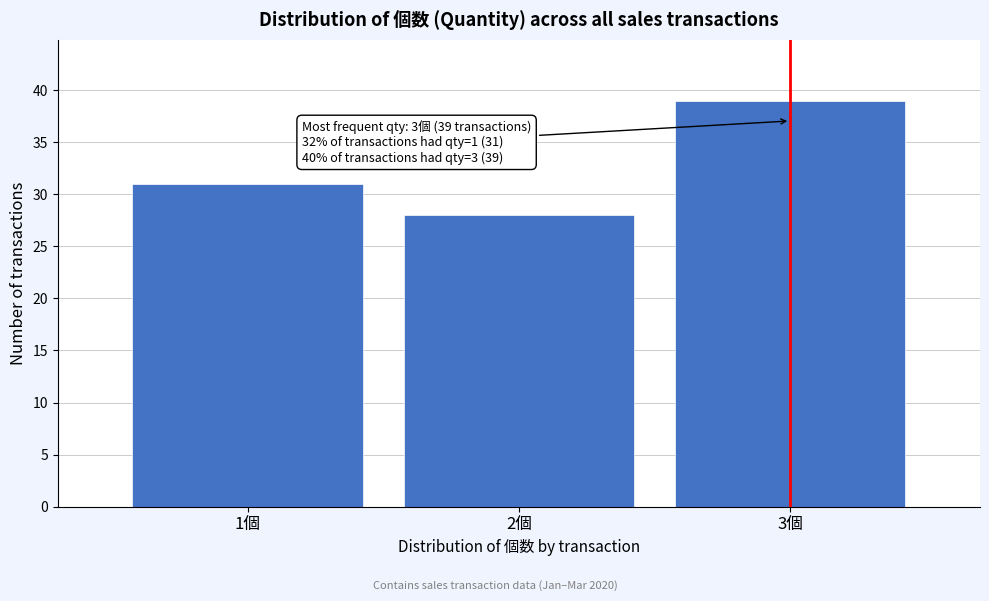

Reading left to right, extract all data points from this chart.

31	28	39